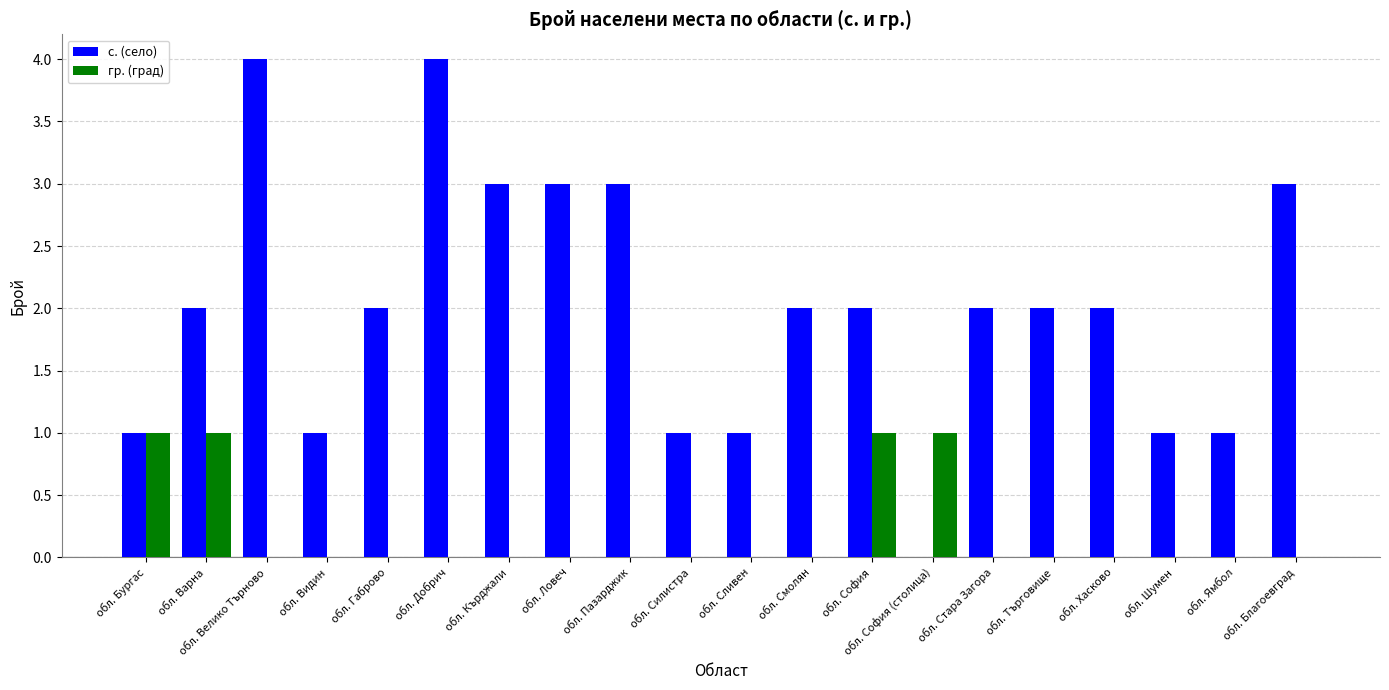

What is the total value across all series at обл. Бургас?

2